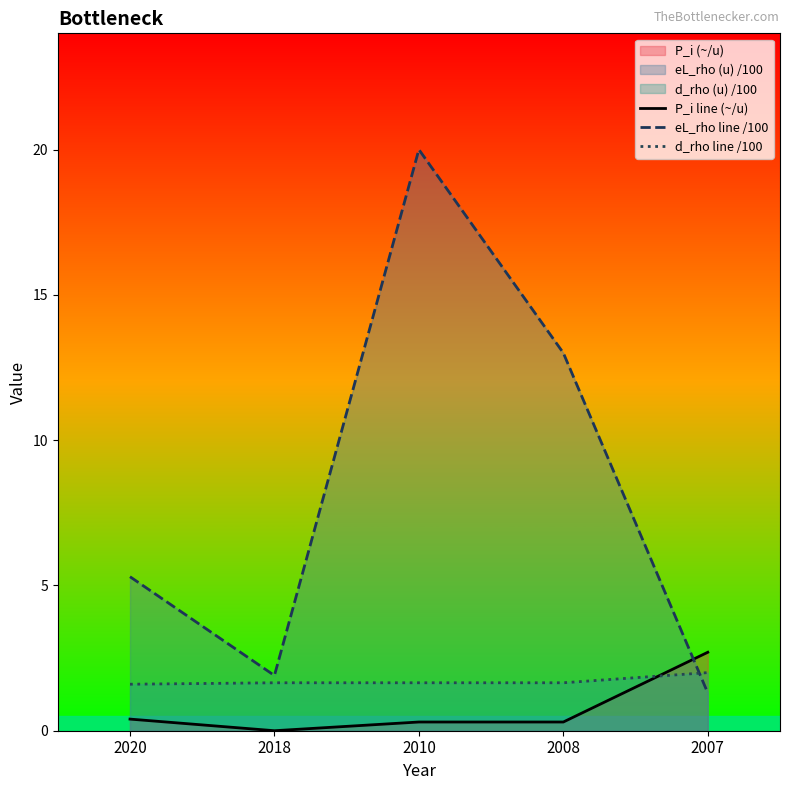

What is the difference between the highest and lowest values at 2018?

1.9